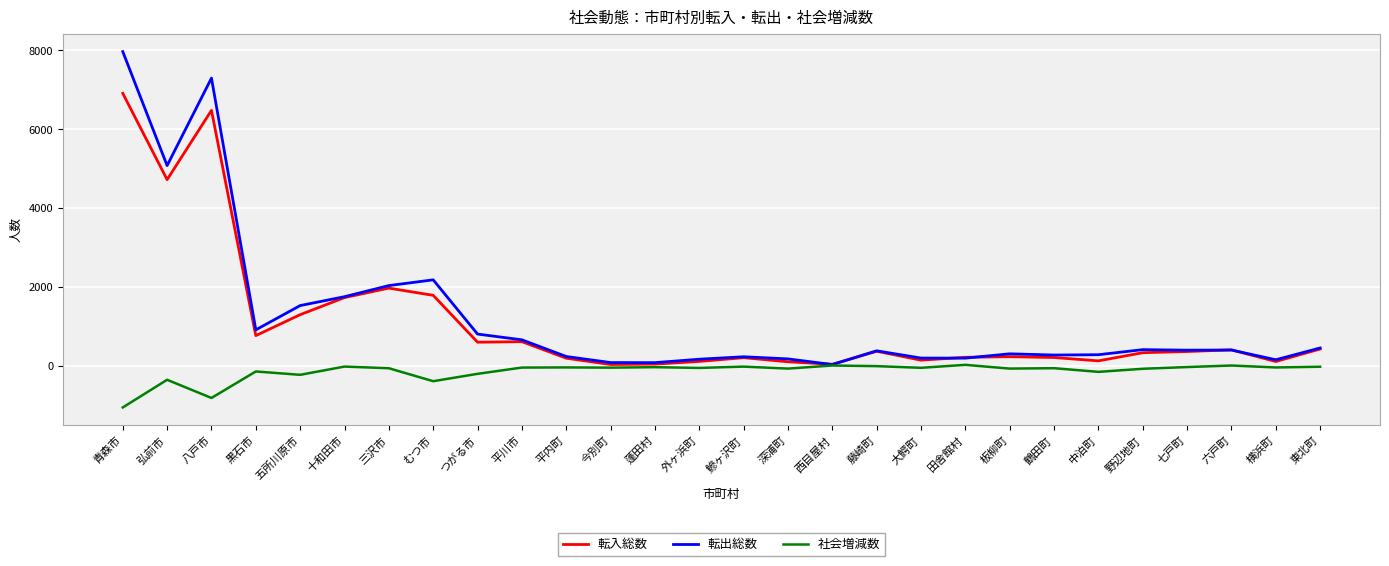

Which label corresponds to the largest value in the chart?

青森市